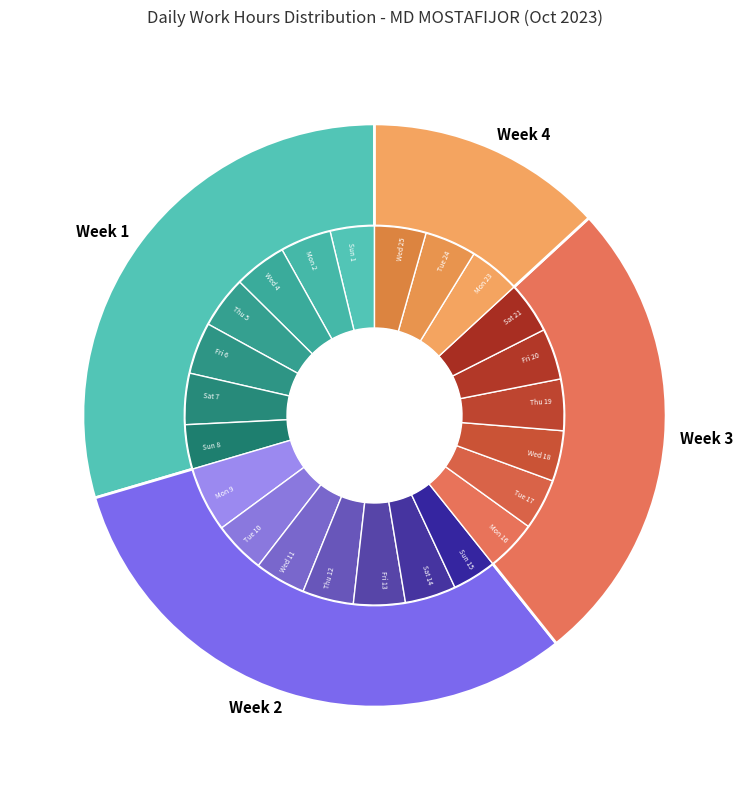

Does any single category account for the majority?

No